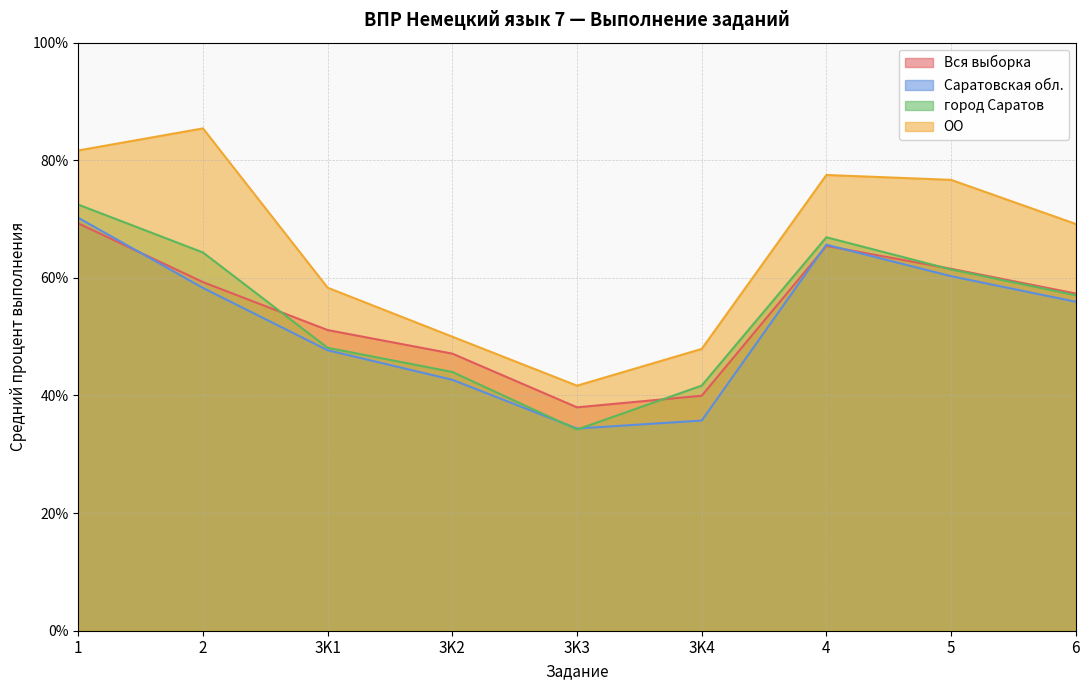

Which category has the lowest value across all series?

3K3